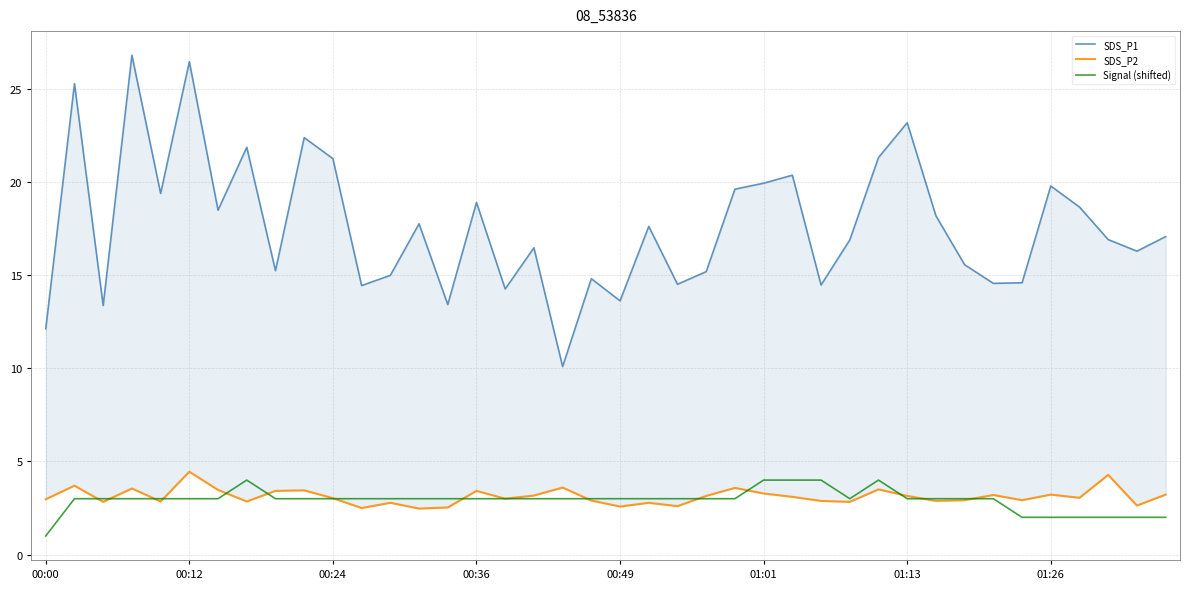

What are all the series names shown in the legend?

SDS_P1, SDS_P2, Signal (shifted)